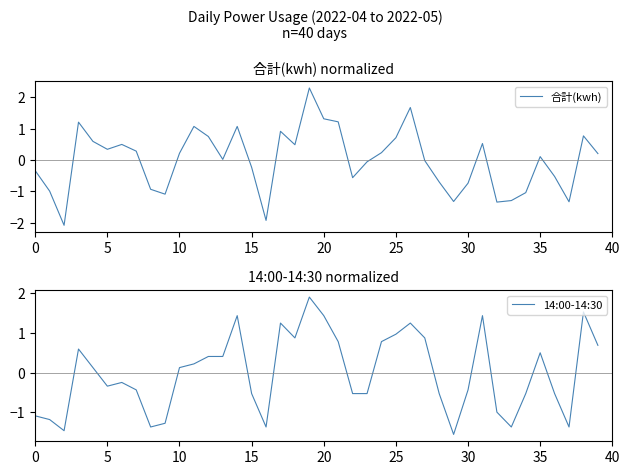

What is the lowest value of the 合計(kwh) series?

-2.1